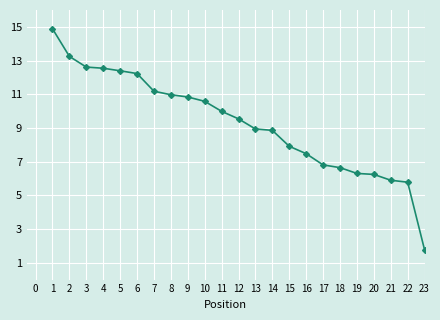

What is the difference between the second highest and minimum values?

11.5